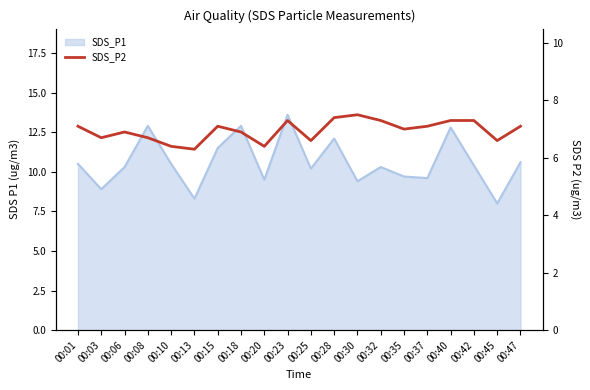

How many lines are shown in the chart?

1